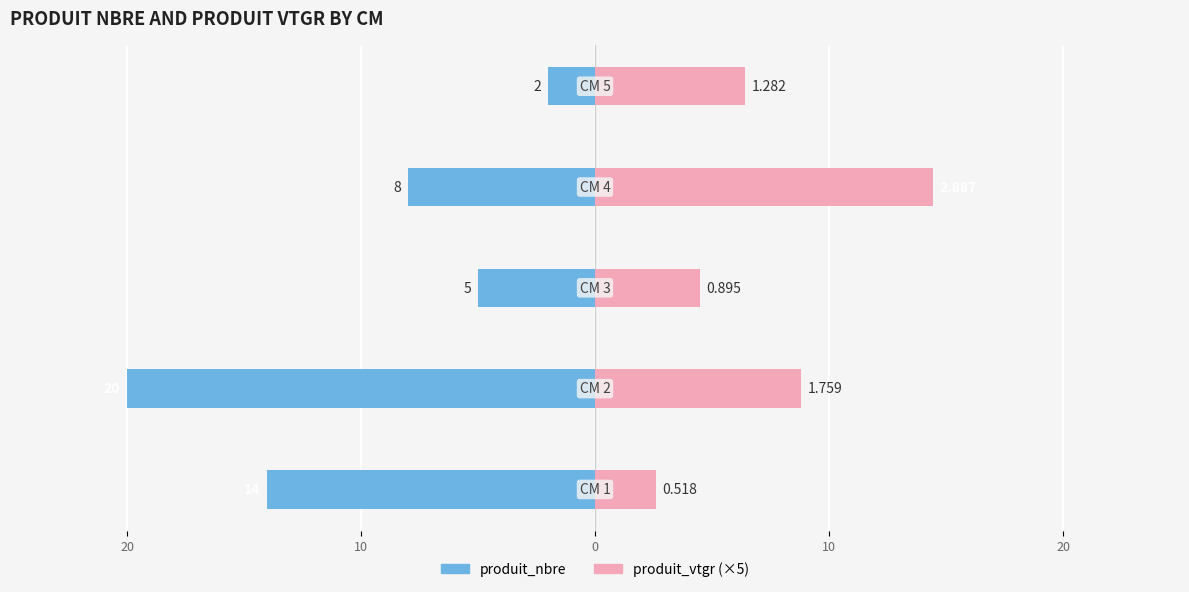

How many bars are there in each group?

2